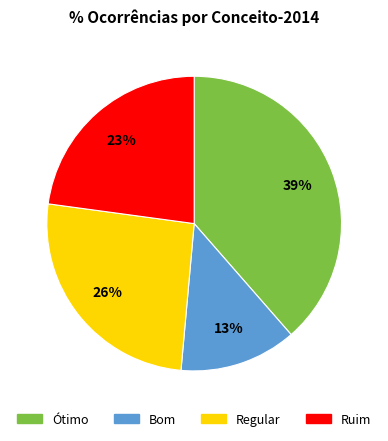

To the nearest percent, what is the average slice percentage?

25%